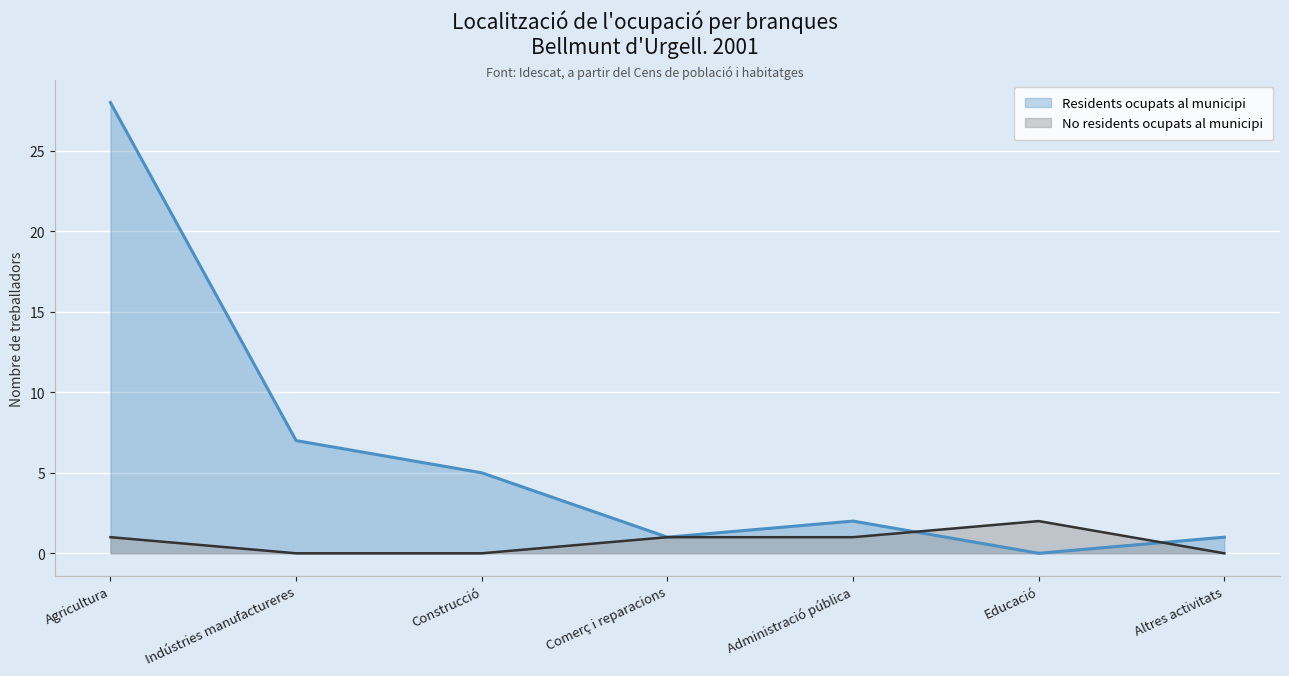

True or false: Residents ocupats al municipi and No residents ocupats al municipi intersect in this chart.

True